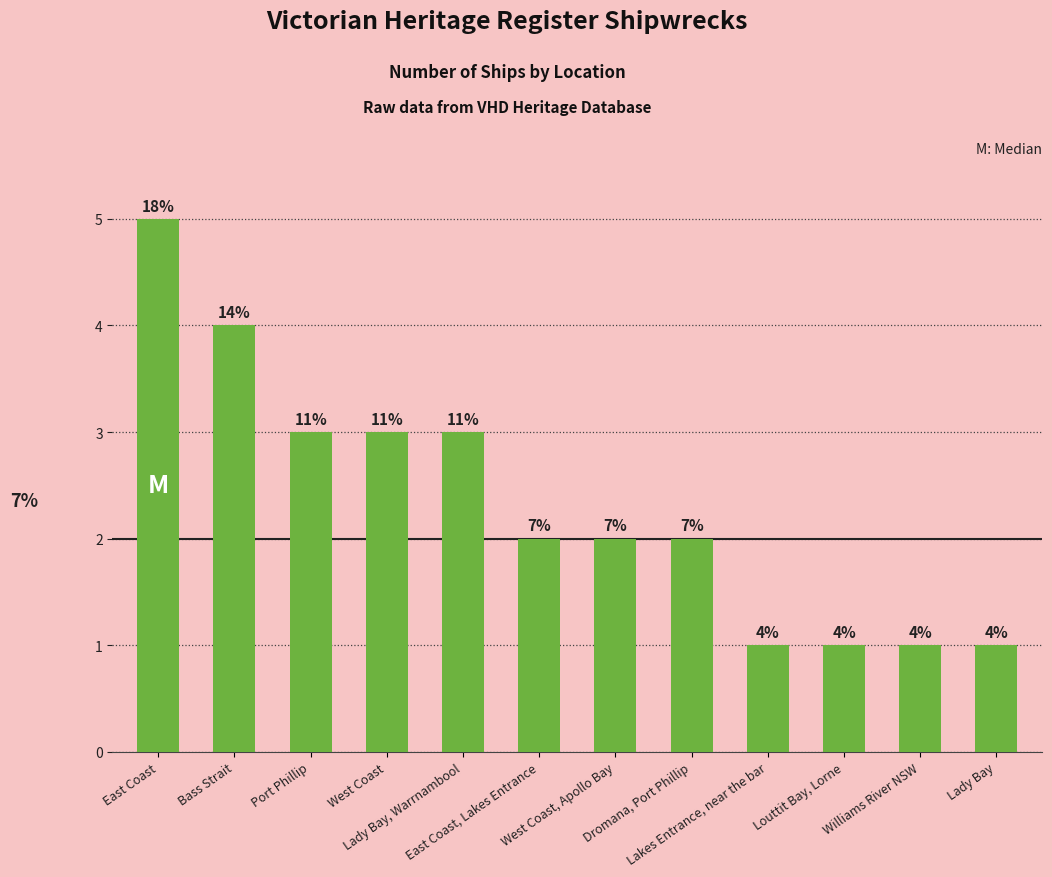

Reading left to right, what are all the values shown in this chart?

East Coast=5	Bass Strait=4	Port Phillip=3	West Coast=3	Lady Bay, Warrnambool=3	East Coast, Lakes Entrance=2	West Coast, Apollo Bay=2	Dromana, Port Phillip=2	Lakes Entrance, near the bar=1	Louttit Bay, Lorne=1	Williams River NSW=1	Lady Bay=1